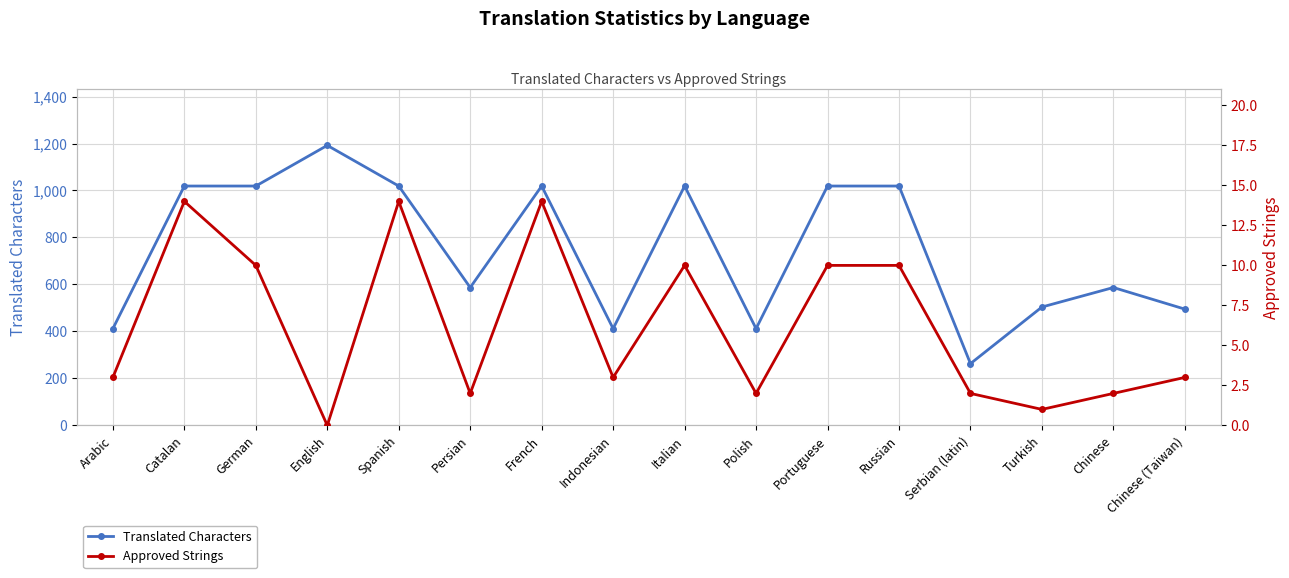

What is the highest value of the Approved Strings series?

14